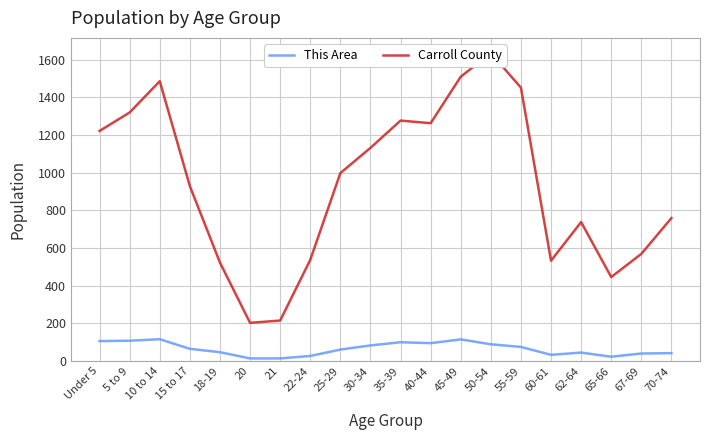

Does the chart have visible grid lines?

Yes